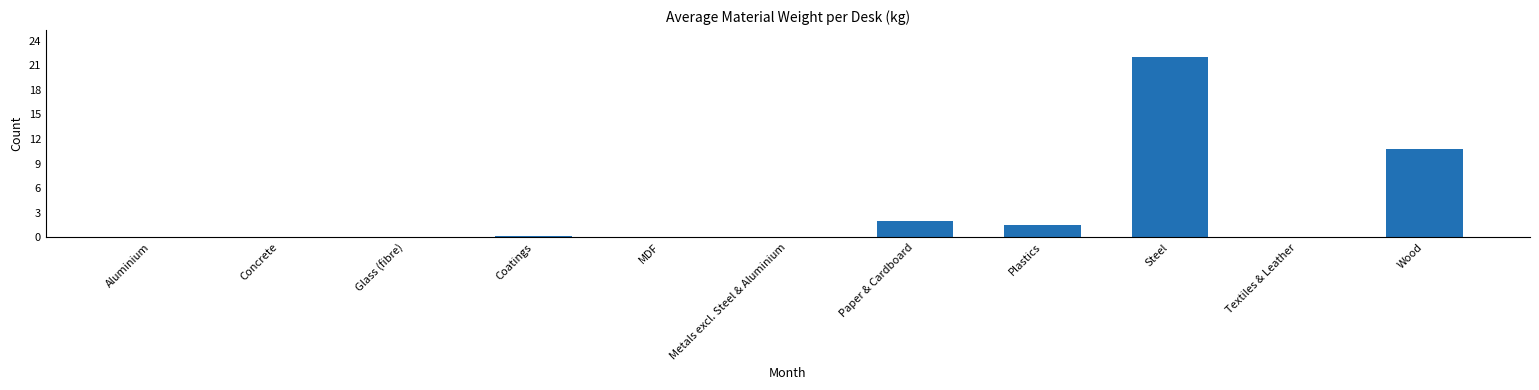

The chart shows a value of 0.0 at Metals excl. Steel & Aluminium. True or false?

True